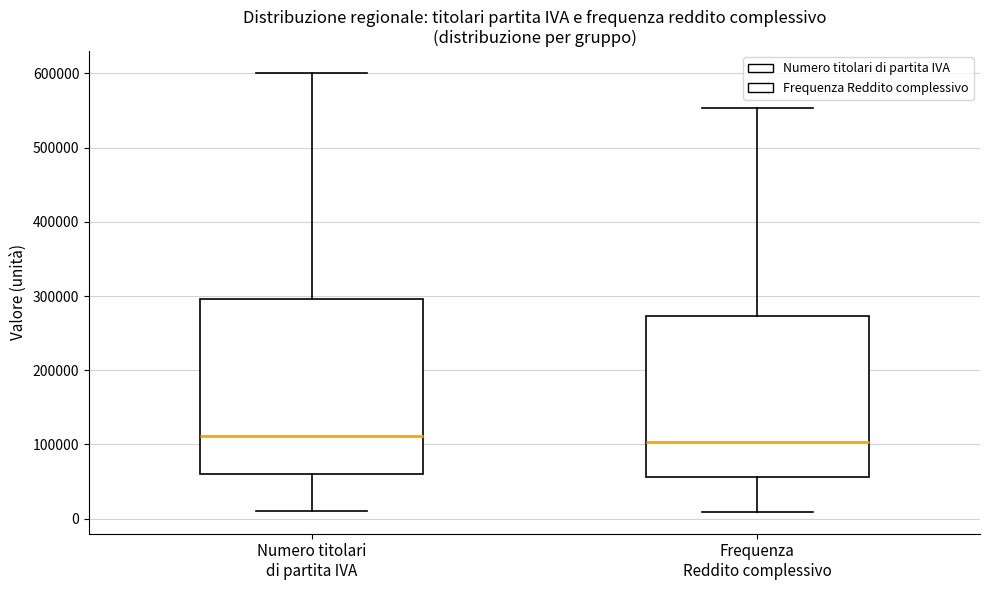

Reading left to right, read every box against the y-axis: the position of its median line, the range the box covers, and the ends of its whiskers. The values are not printed on the chart, so give them approximately, as read against the axis.

Numero titolari di partita IVA: median 110000, box 60000 to 300000, whiskers 10000 to 600000
Frequenza Reddito complessivo: median 100000, box 60000 to 270000, whiskers 10000 to 550000